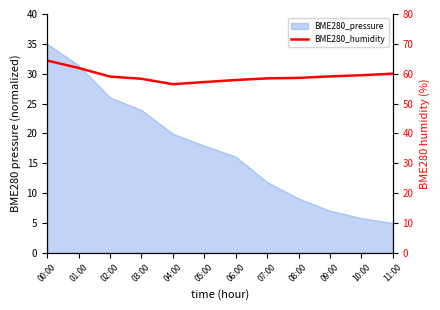

What is the smallest value displayed?

56.5